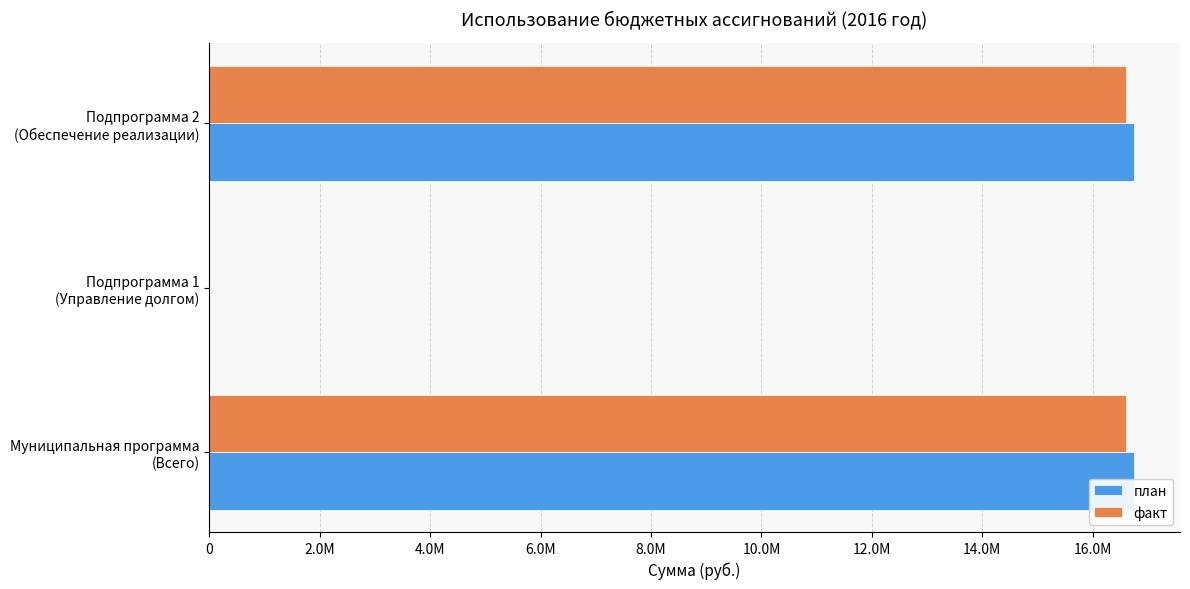

Reading right to left, list all the values displayed in this chart.

план: 16741857.0	0.0	16741857.0
факт: 16594244.3	0.0	16594244.3